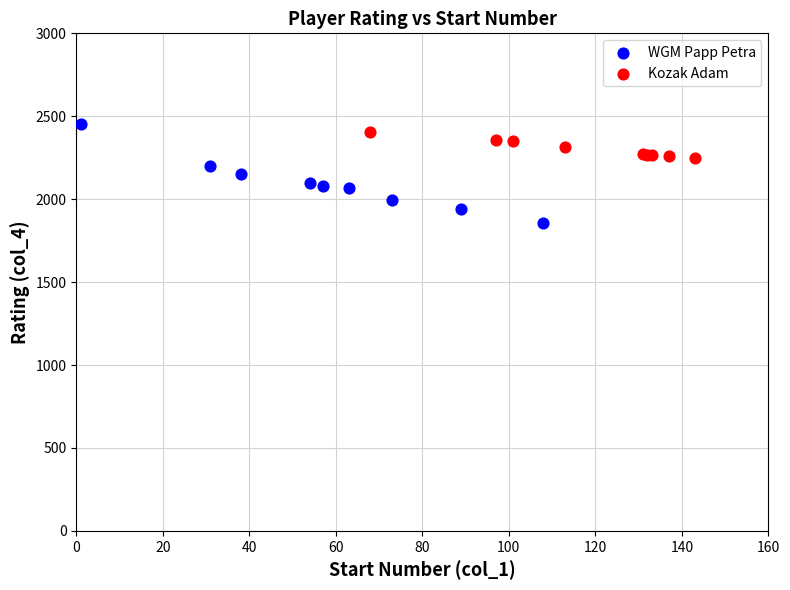

Which series reaches the minimum Y coordinate?

WGM Papp Petra